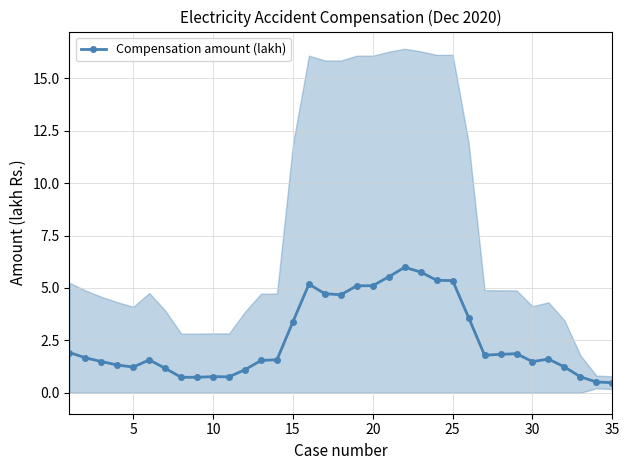

True or false: Compensation amount (lakh) has more than 2 points higher than both neighbors.

True